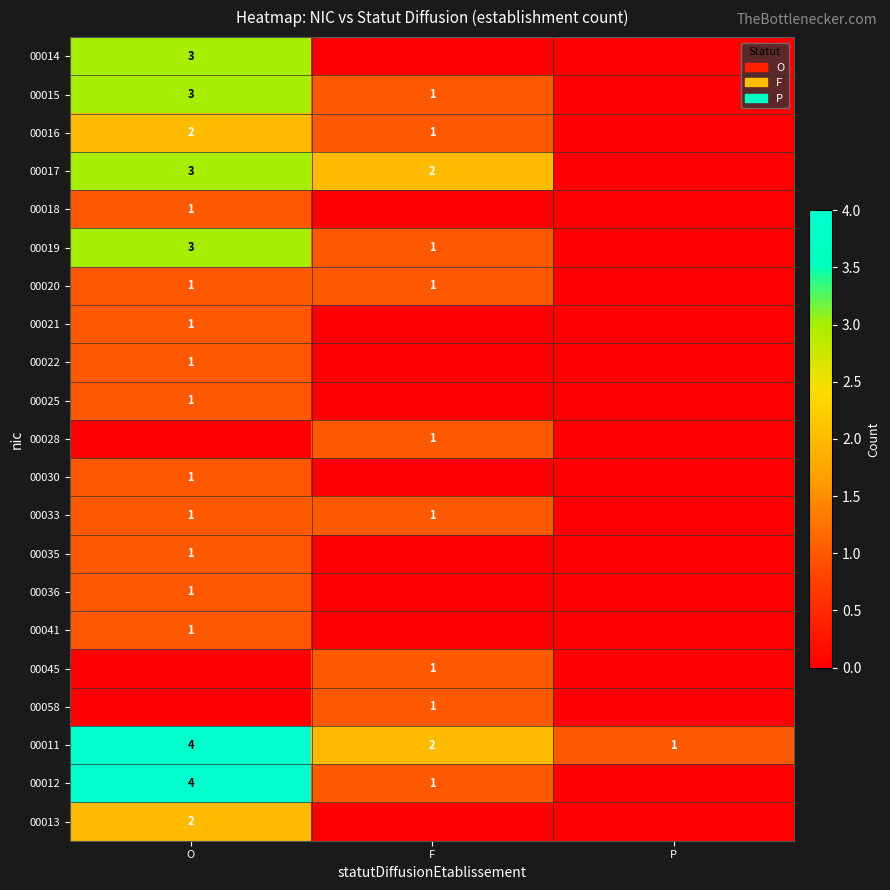

The 00019 series shows 2 at F. True or false?

False